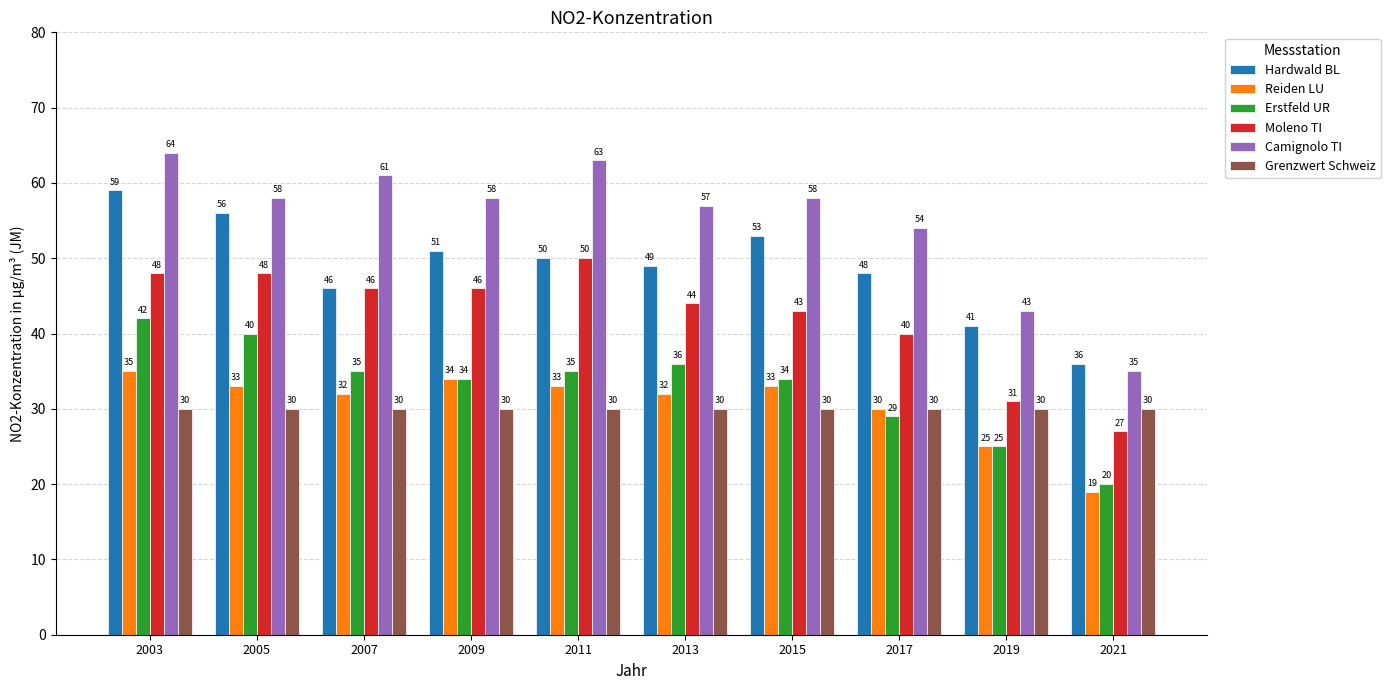

Rank the series by their maximum value, from lowest to highest.

Grenzwert Schweiz, Reiden LU, Erstfeld UR, Moleno TI, Hardwald BL, Camignolo TI